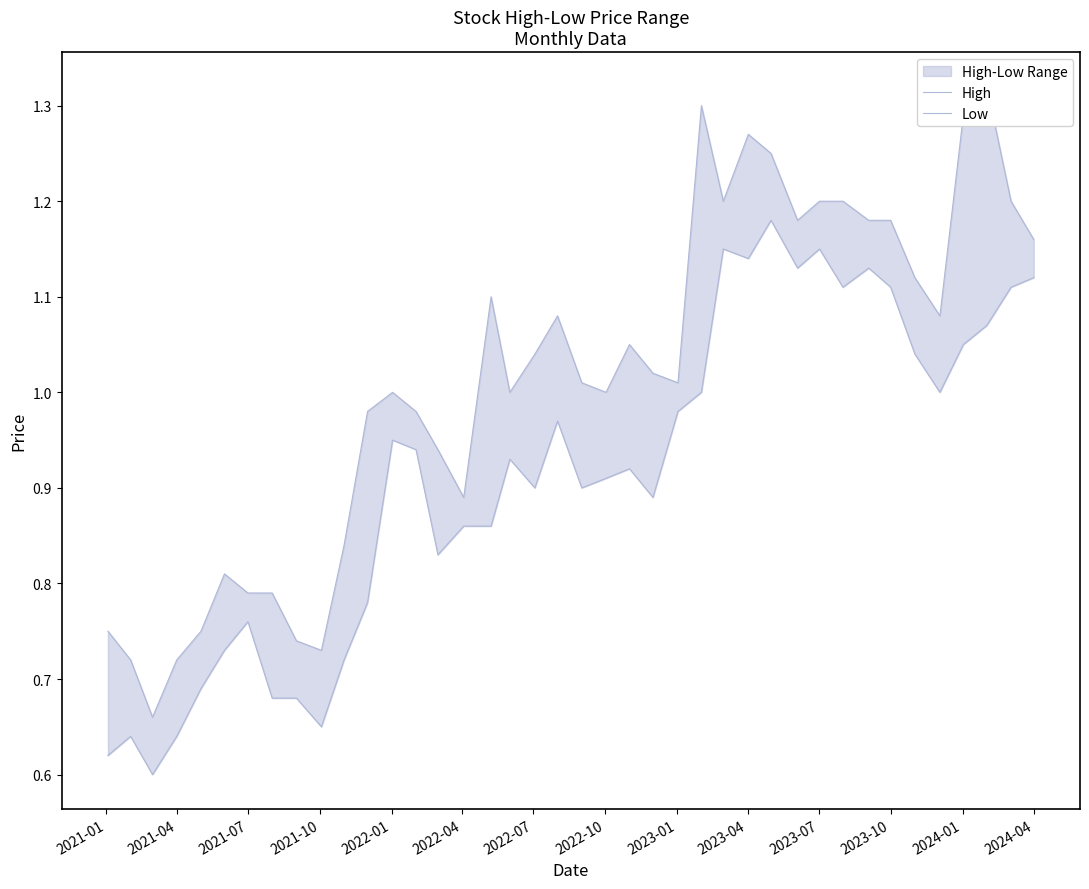

True or false: Low and High intersect in this chart.

False